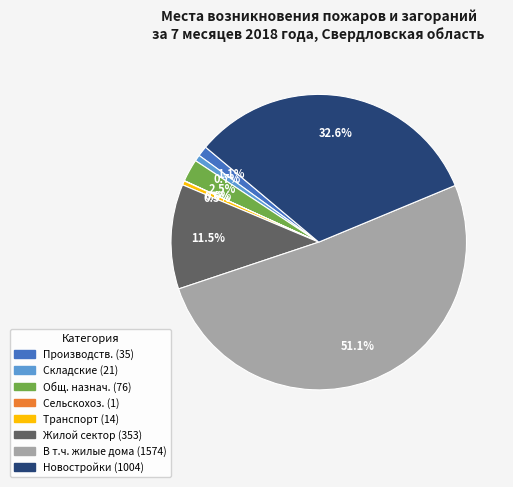

Does any single category account for the majority?

Yes